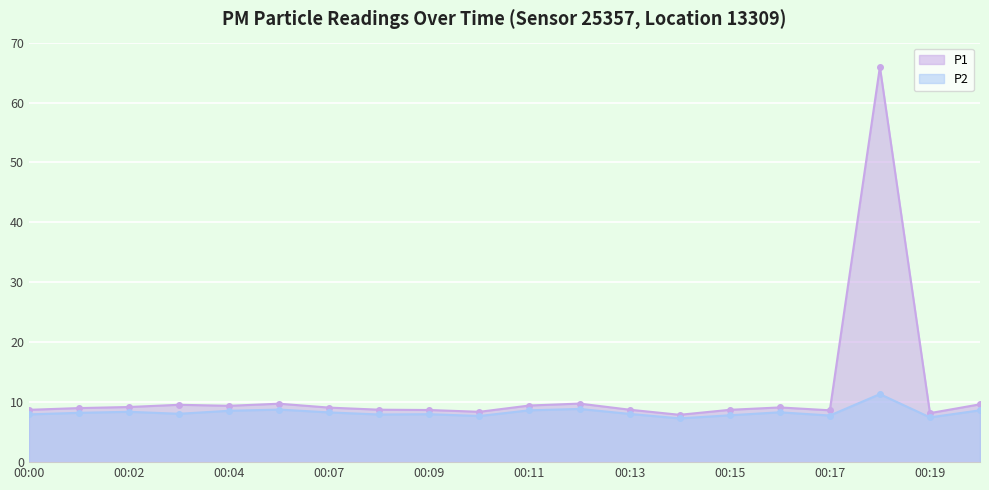

How many lines are shown in the chart?

2